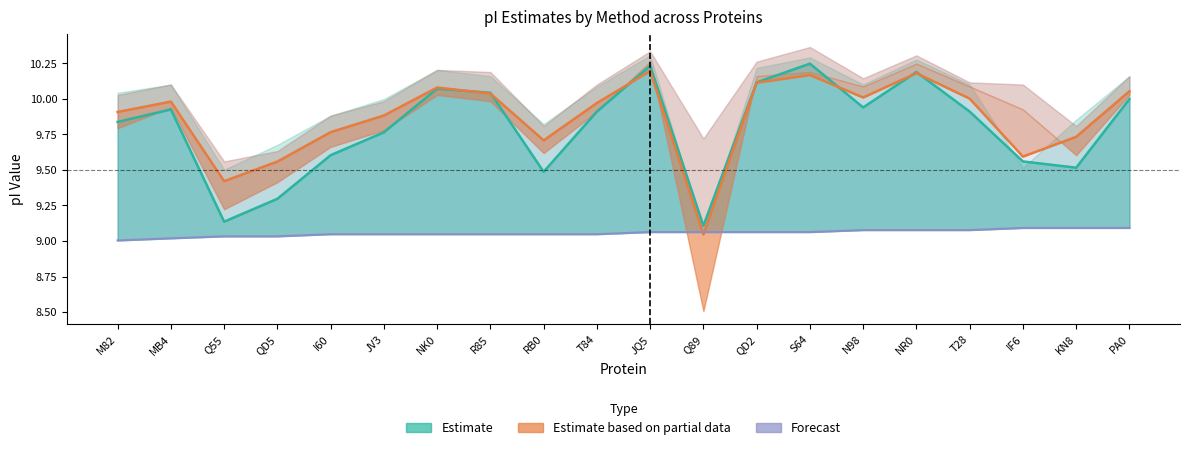

What is the label of the 1st point from the left?

M82